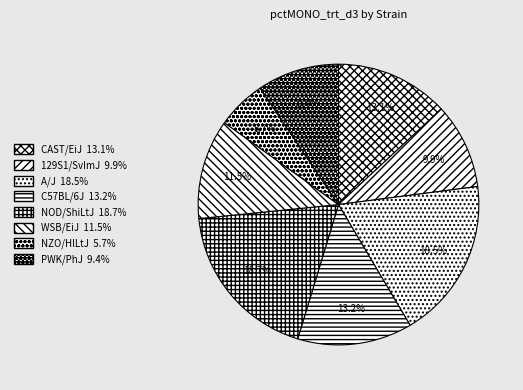

How many slices are in this pie chart?

8